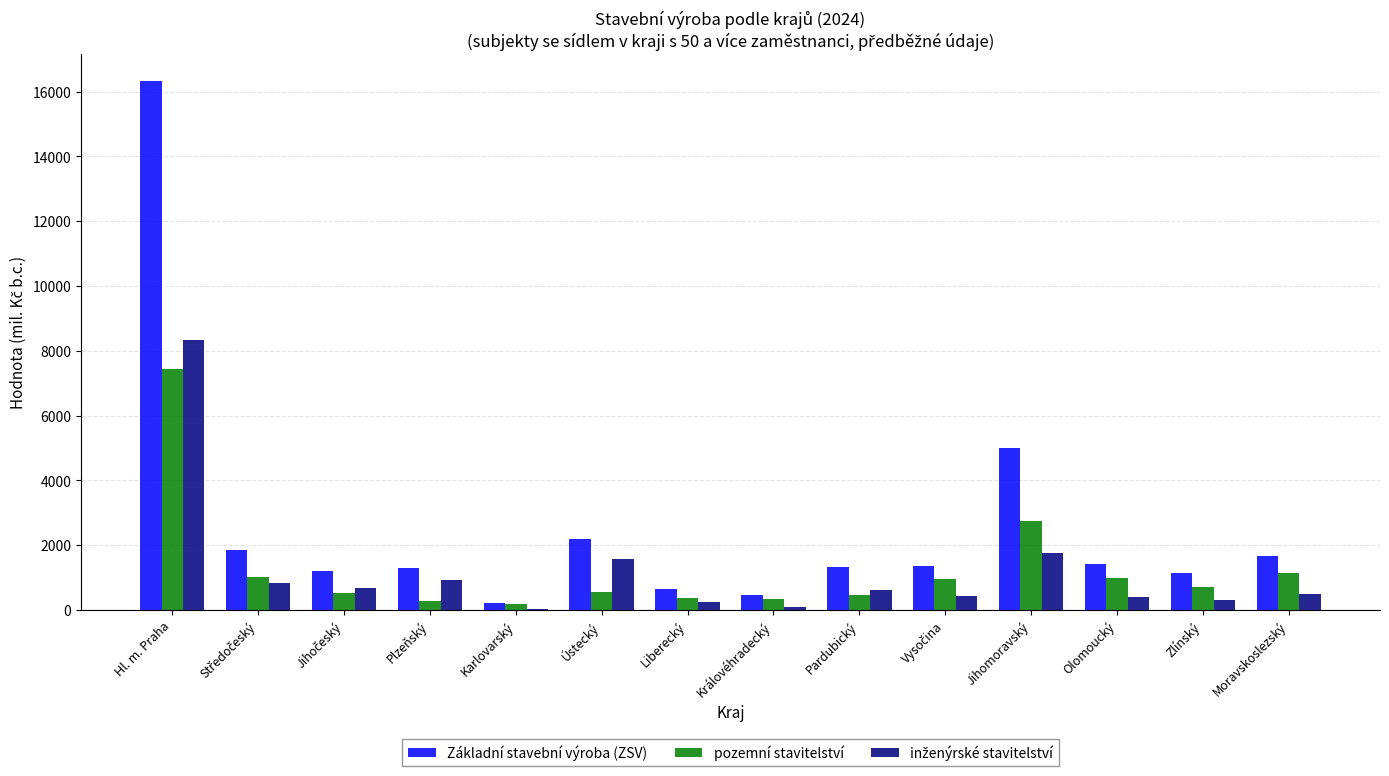

Which series changed the most between Hl. m. Praha and Královéhradecký?

Základní stavební výroba (ZSV)